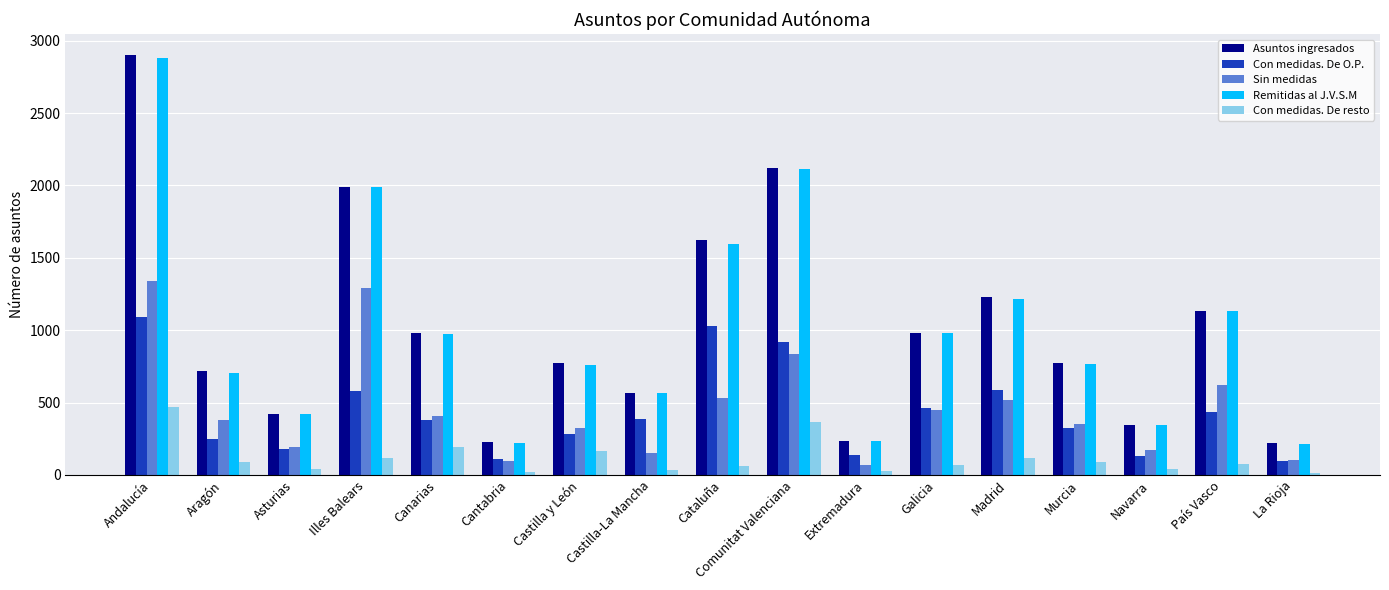

How many groups of bars are there?

17